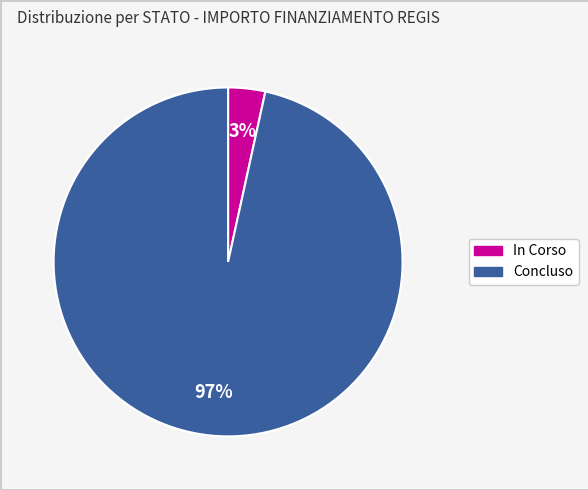

Is there any slice that represents more than half of the pie?

Yes